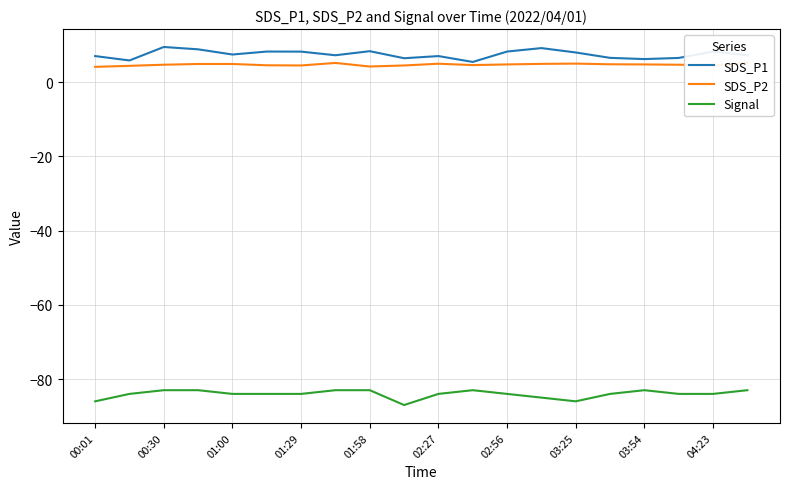

True or false: Signal and SDS_P1 intersect in this chart.

False